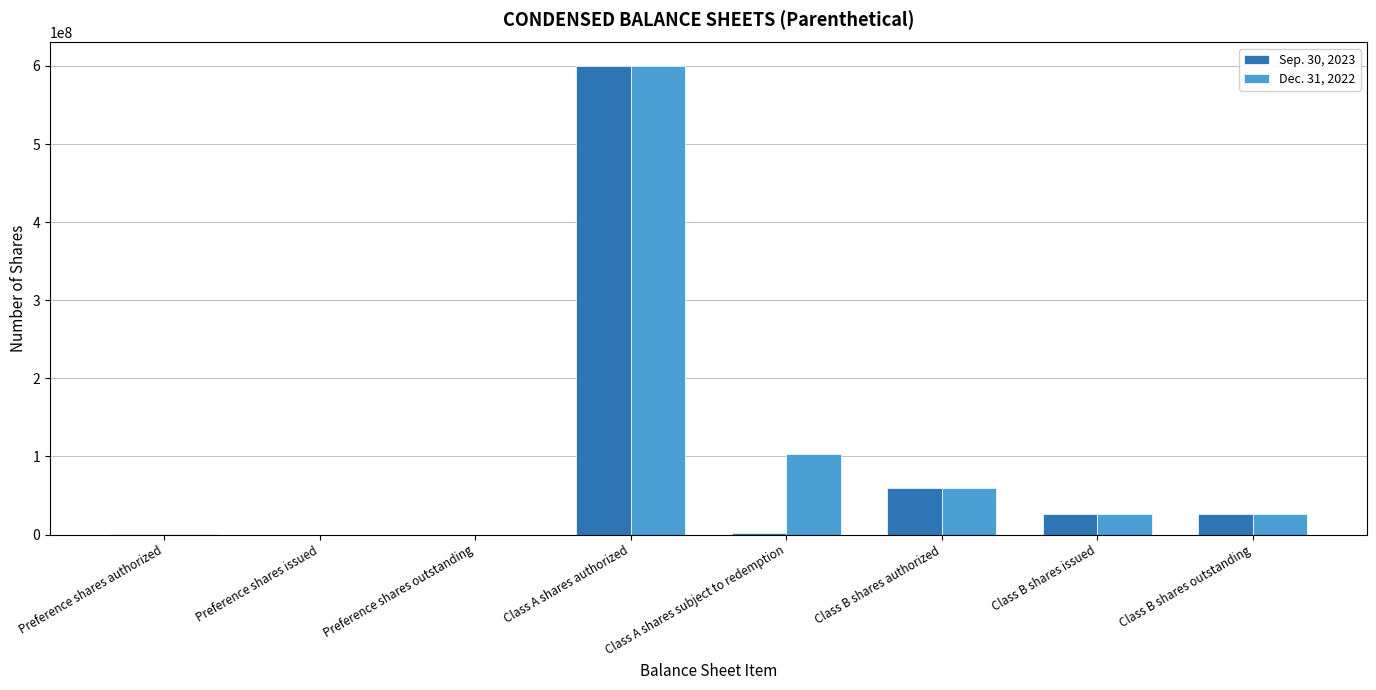

What is the maximum value shown in the chart?

600000000